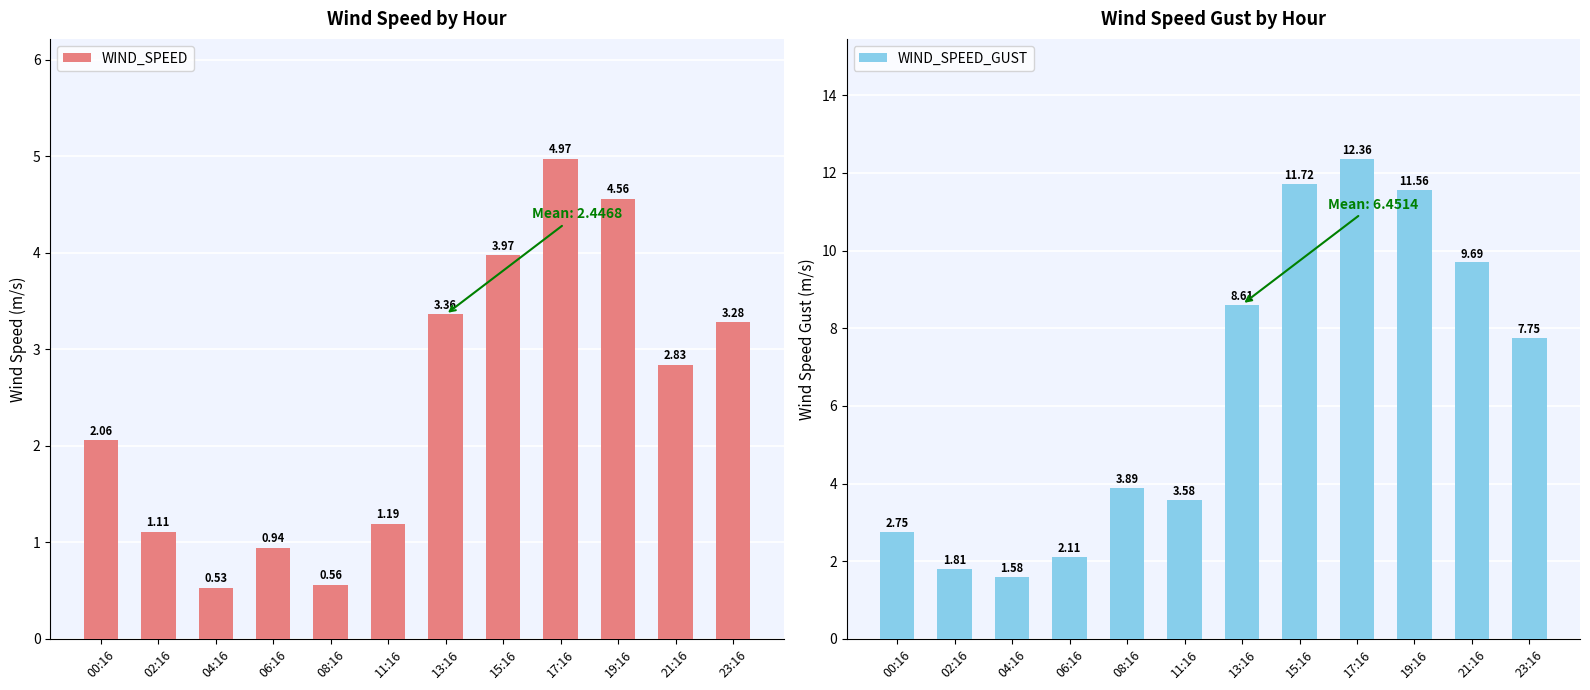

Rank the series by their maximum value, from highest to lowest.

WIND_SPEED_GUST, WIND_SPEED